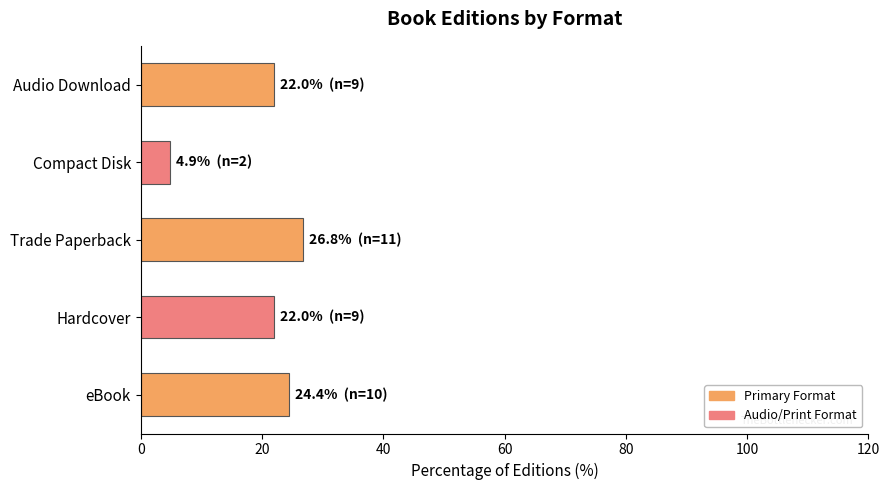

What is the change in value from Hardcover to Compact Disk?

-17.1